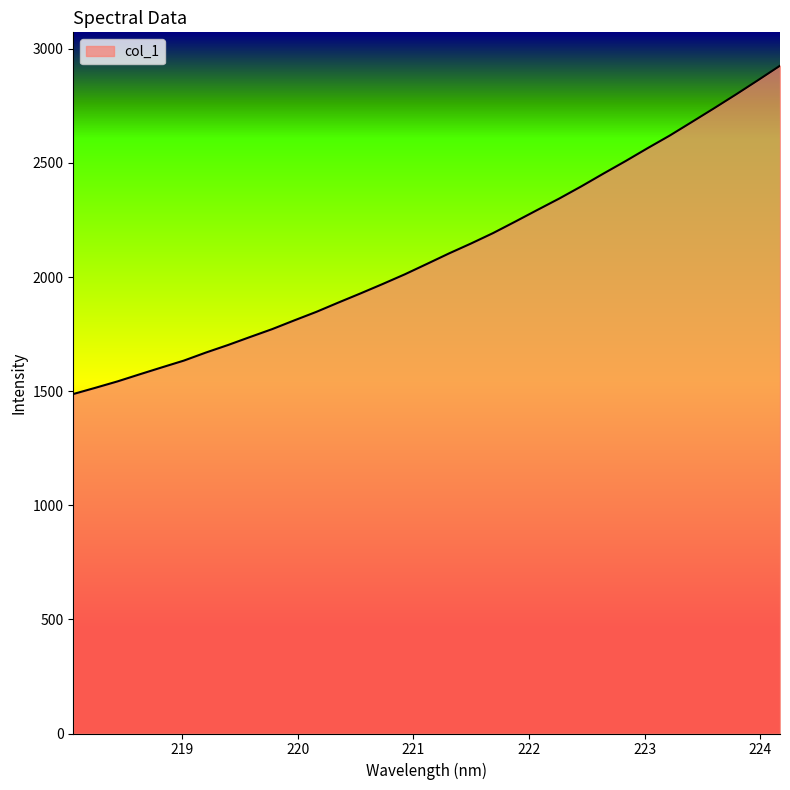

What is the greatest value displayed?

2926.1